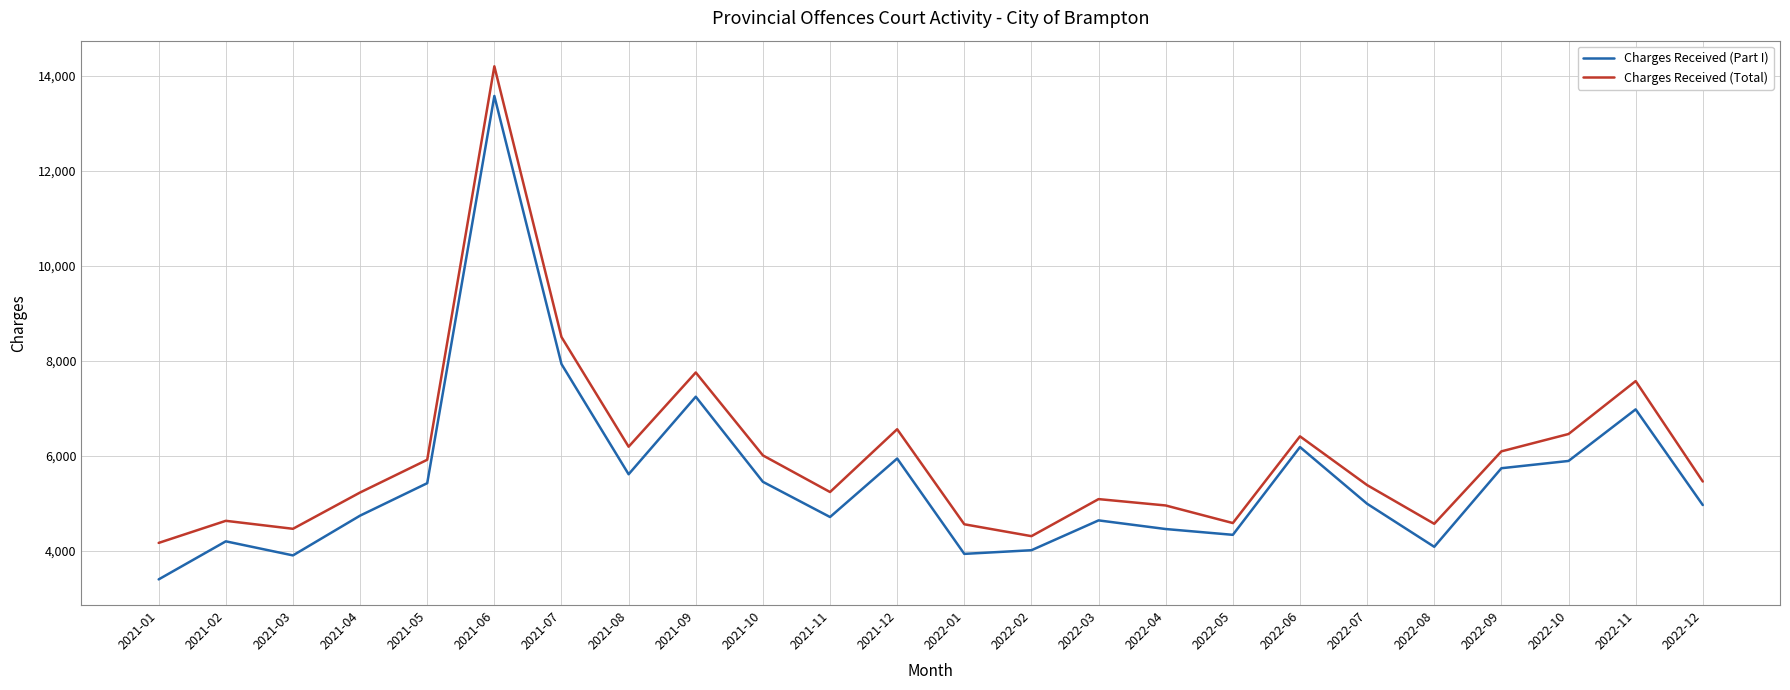

What is the minimum value for Charges Received (Total)?

4165